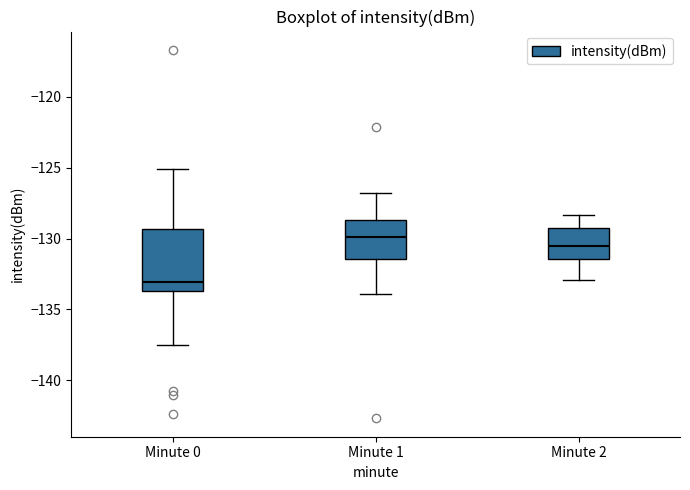

Reading left to right, transcribe this box plot: for each box, give where its median line is, the range the box spans, and where its two whiskers end, as read against the y-axis. The values are not printed on the chart, so give them approximately, as read against the axis.

Minute 0: median -133.0, box -133.5 to -129.5, whiskers -137.5 to -125.0
Minute 1: median -130.0, box -131.5 to -128.5, whiskers -134.0 to -127.0
Minute 2: median -130.5, box -131.5 to -129.0, whiskers -133.0 to -128.5